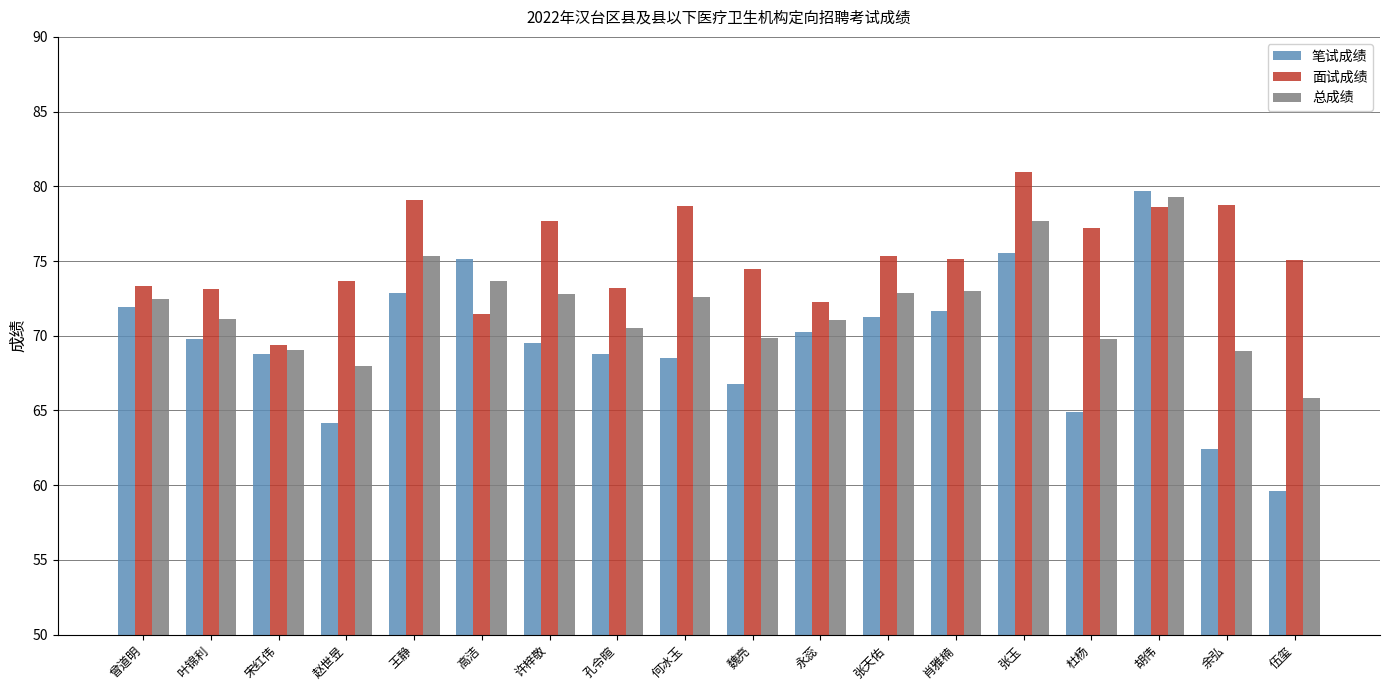

At which category is the sum across all series the highest?

胡伟